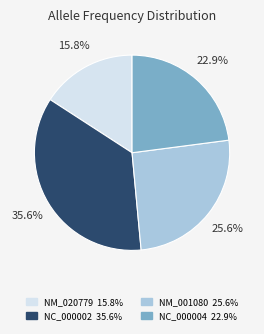

Does any single category account for the majority?

No